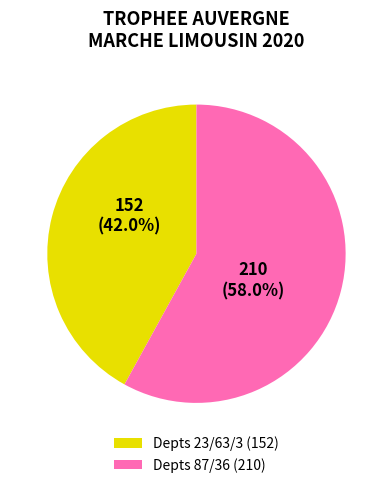

Count the number of slices in the pie.

2